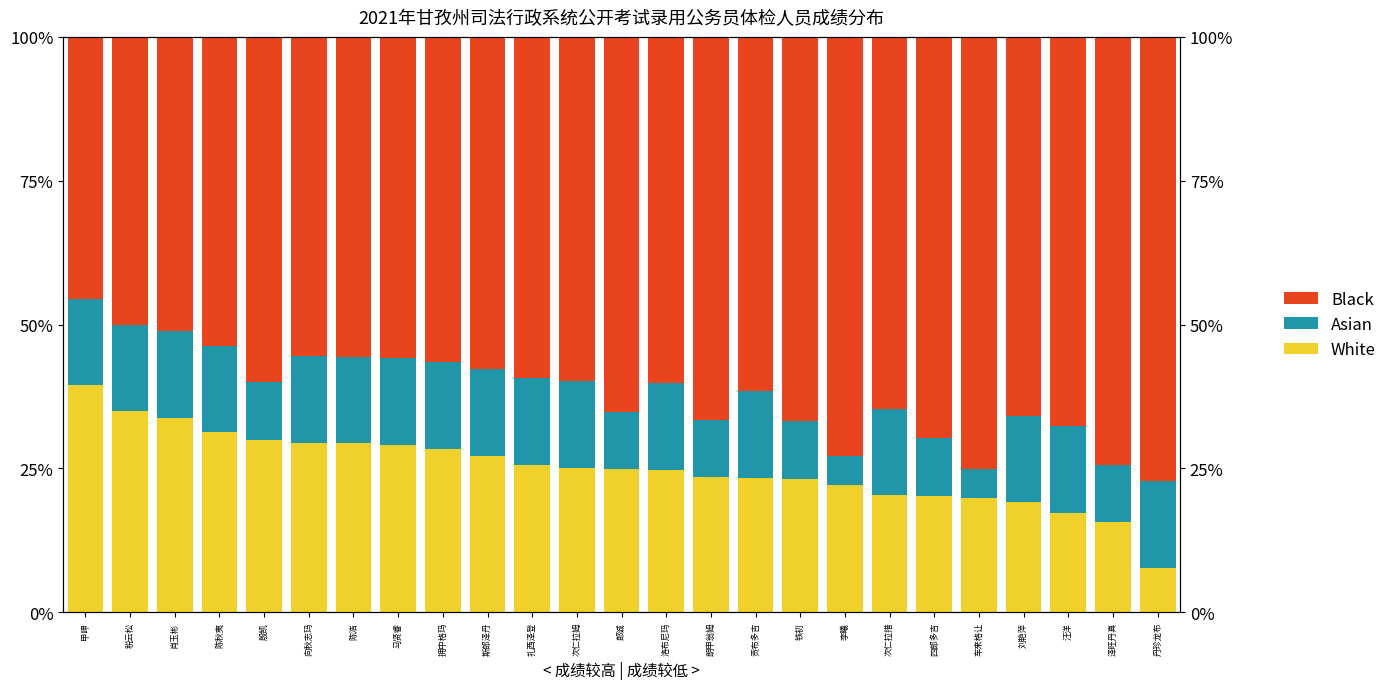

What is the minimum value for White?

7.7